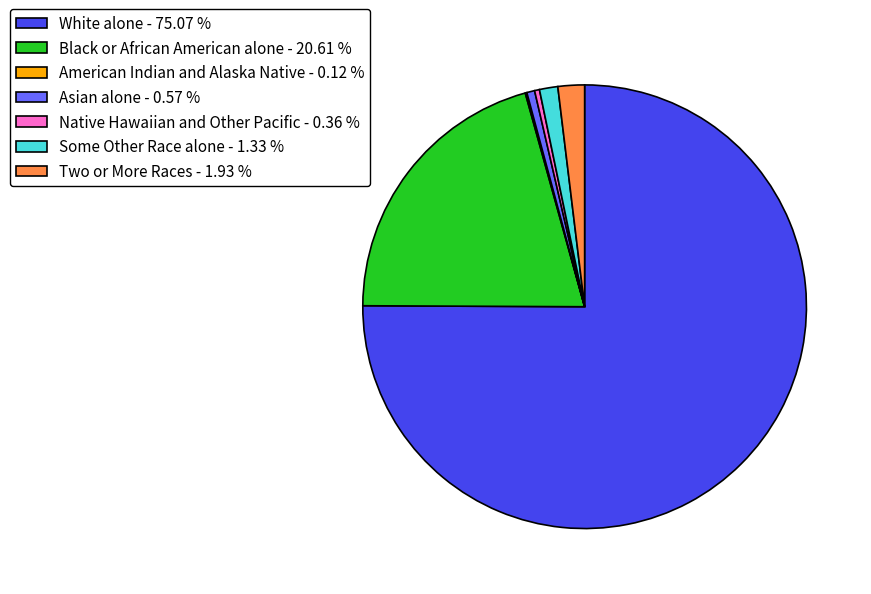

Which has a higher value, Asian alone - 0.57 % or Black or African American alone - 20.61 %?

Black or African American alone - 20.61 %